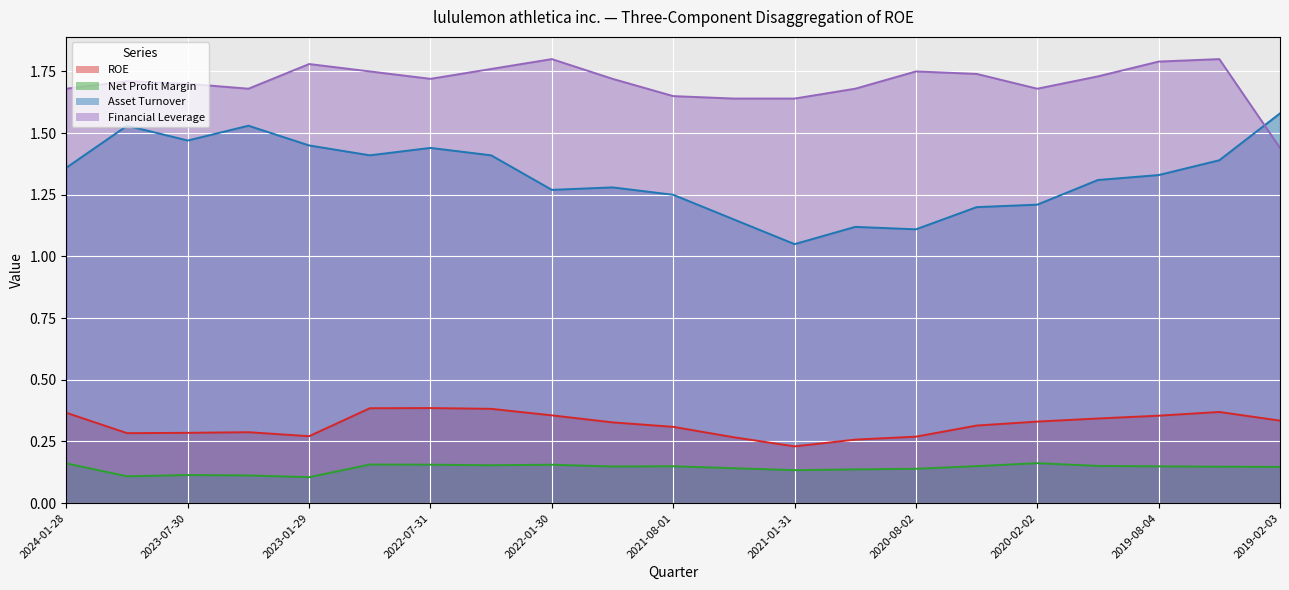

Reading left to right, list all the values displayed in this chart.

ROE: 2024-01-28=0.4	2023-10-29=0.3	2023-07-30=0.3	2023-04-30=0.3	2023-01-29=0.3	2022-10-30=0.4	2022-07-31=0.4	2022-05-01=0.4	2022-01-30=0.4	2021-10-31=0.3	2021-08-01=0.3	2021-05-02=0.3	2021-01-31=0.2	2020-11-01=0.3	2020-08-02=0.3	2020-05-03=0.3	2020-02-02=0.3	2019-11-03=0.3	2019-08-04=0.4	2019-05-05=0.4	2019-02-03=0.3
Net Profit Margin: 2024-01-28=0.2	2023-10-29=0.1	2023-07-30=0.1	2023-04-30=0.1	2023-01-29=0.1	2022-10-30=0.2	2022-07-31=0.2	2022-05-01=0.2	2022-01-30=0.2	2021-10-31=0.1	2021-08-01=0.1	2021-05-02=0.1	2021-01-31=0.1	2020-11-01=0.1	2020-08-02=0.1	2020-05-03=0.2	2020-02-02=0.2	2019-11-03=0.2	2019-08-04=0.1	2019-05-05=0.1	2019-02-03=0.1
Asset Turnover: 2024-01-28=1.4	2023-10-29=1.5	2023-07-30=1.5	2023-04-30=1.5	2023-01-29=1.4	2022-10-30=1.4	2022-07-31=1.4	2022-05-01=1.4	2022-01-30=1.3	2021-10-31=1.3	2021-08-01=1.2	2021-05-02=1.1	2021-01-31=1.1	2020-11-01=1.1	2020-08-02=1.1	2020-05-03=1.2	2020-02-02=1.2	2019-11-03=1.3	2019-08-04=1.3	2019-05-05=1.4	2019-02-03=1.6
Financial Leverage: 2024-01-28=1.7	2023-10-29=1.7	2023-07-30=1.7	2023-04-30=1.7	2023-01-29=1.8	2022-10-30=1.8	2022-07-31=1.7	2022-05-01=1.8	2022-01-30=1.8	2021-10-31=1.7	2021-08-01=1.6	2021-05-02=1.6	2021-01-31=1.6	2020-11-01=1.7	2020-08-02=1.8	2020-05-03=1.7	2020-02-02=1.7	2019-11-03=1.7	2019-08-04=1.8	2019-05-05=1.8	2019-02-03=1.4